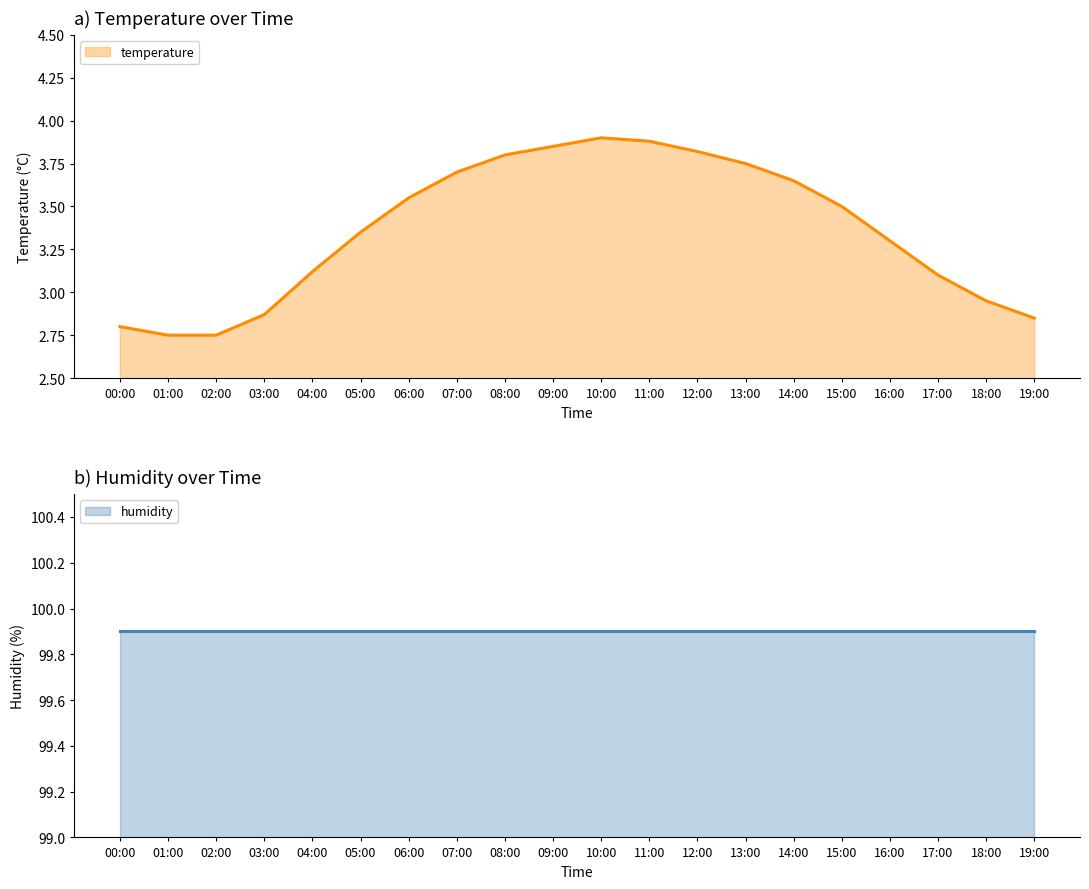

What value does the data have at 03:00?

2.9